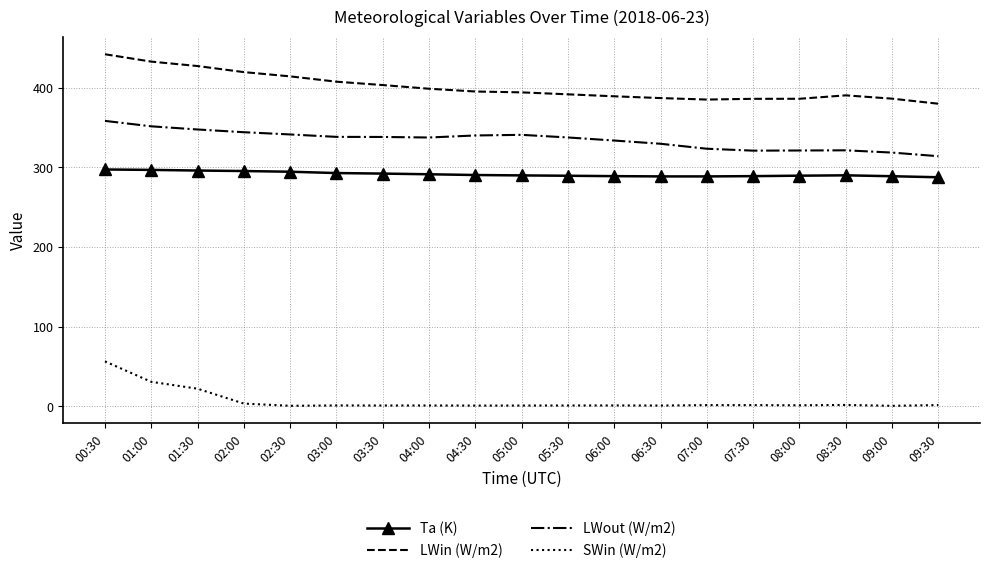

The LWin (W/m2) series shows 669.0 at 04:30. True or false?

False